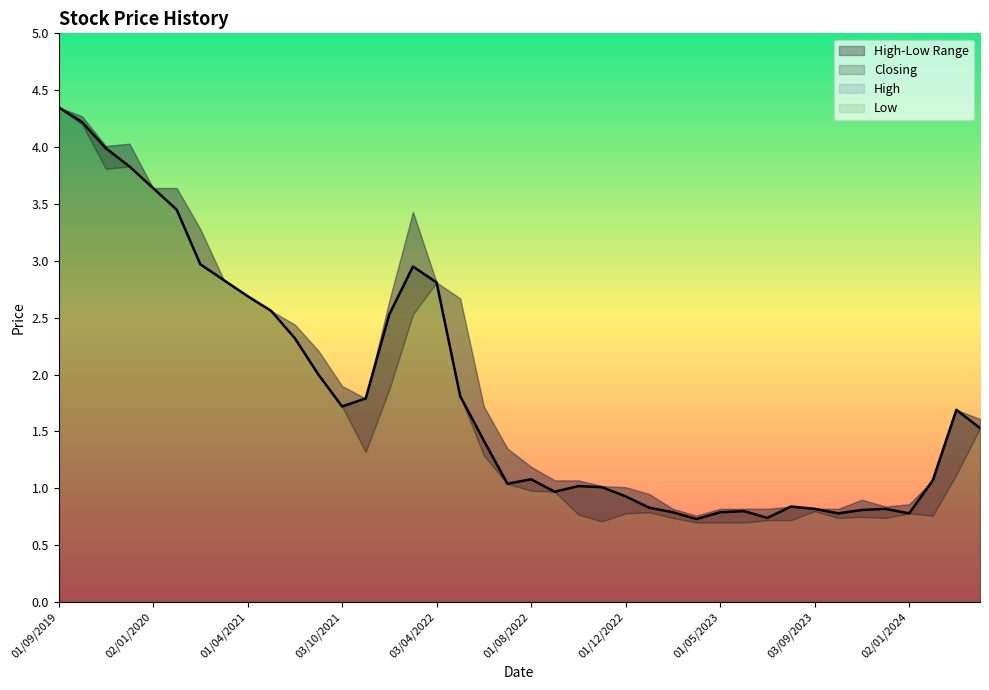

Is it true that Closing equals 1.5 at 01/09/2019?

False